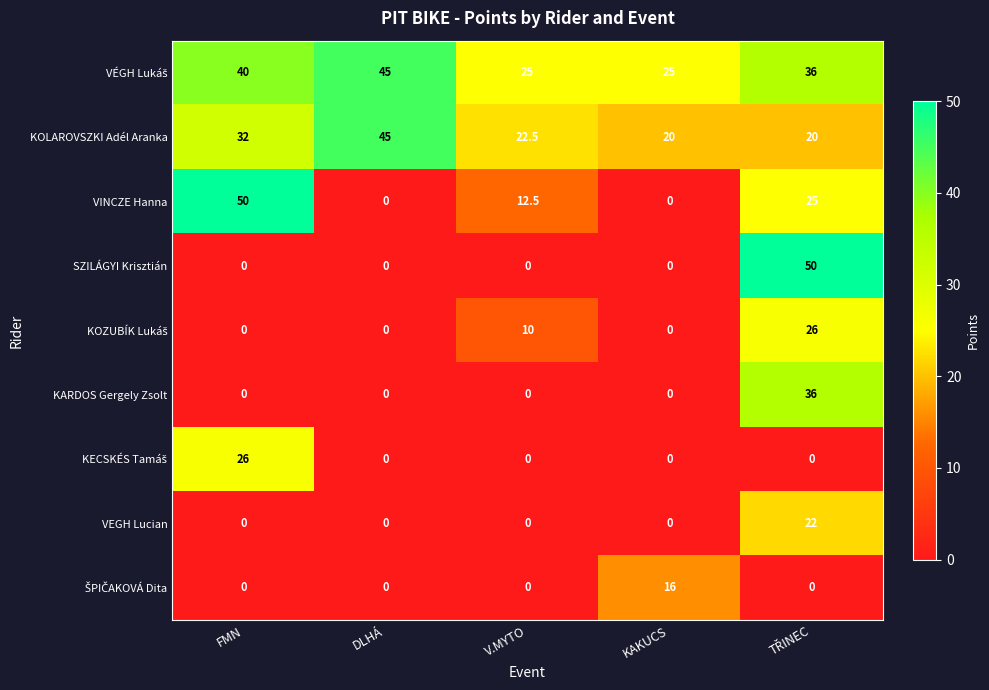

True or false: VEGH Lucian has a value of -9.8 at V.MYTO.

False